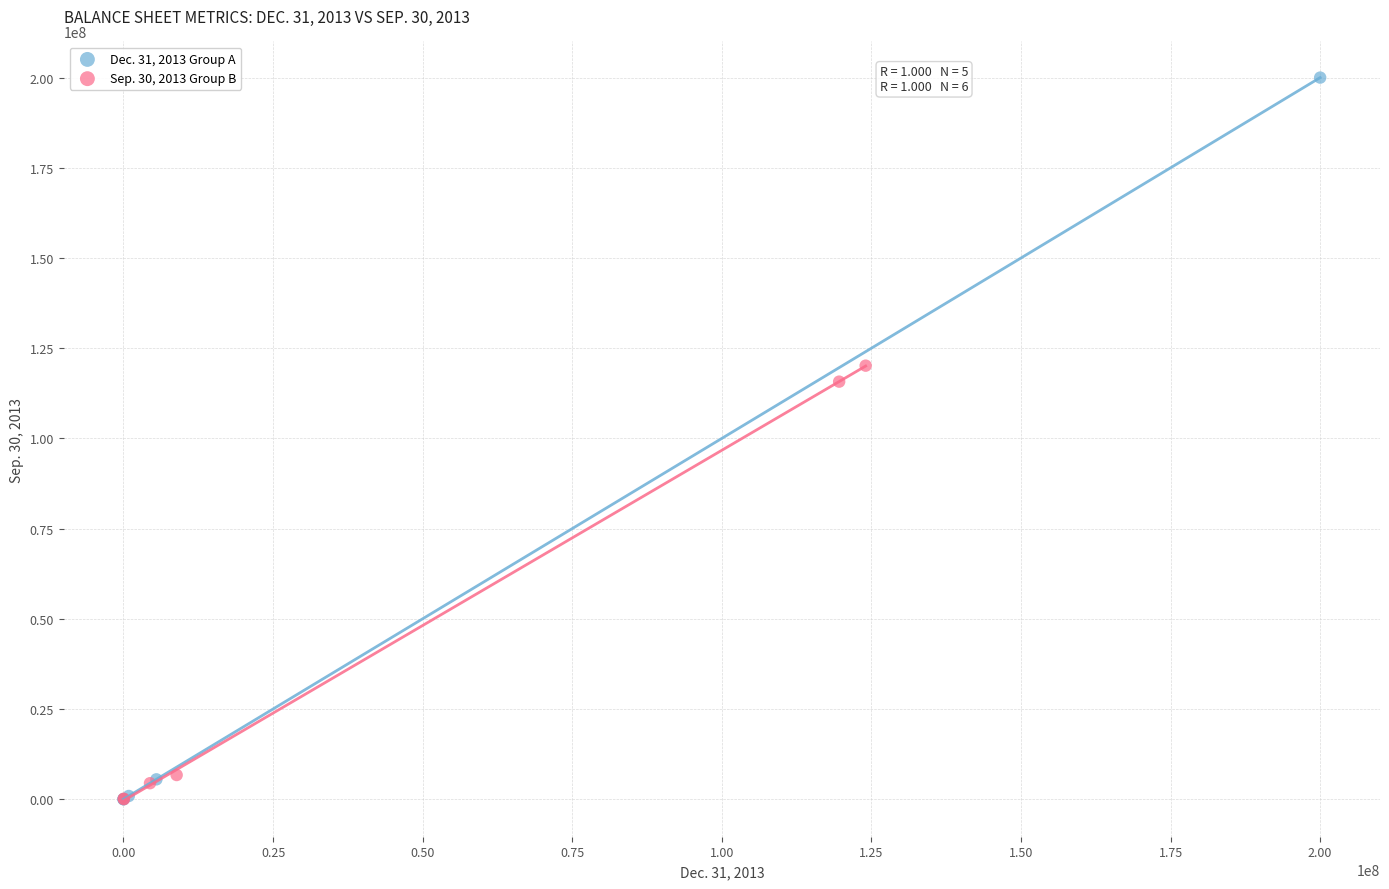

Which series reaches the maximum Y coordinate?

Dec. 31, 2013 Group A